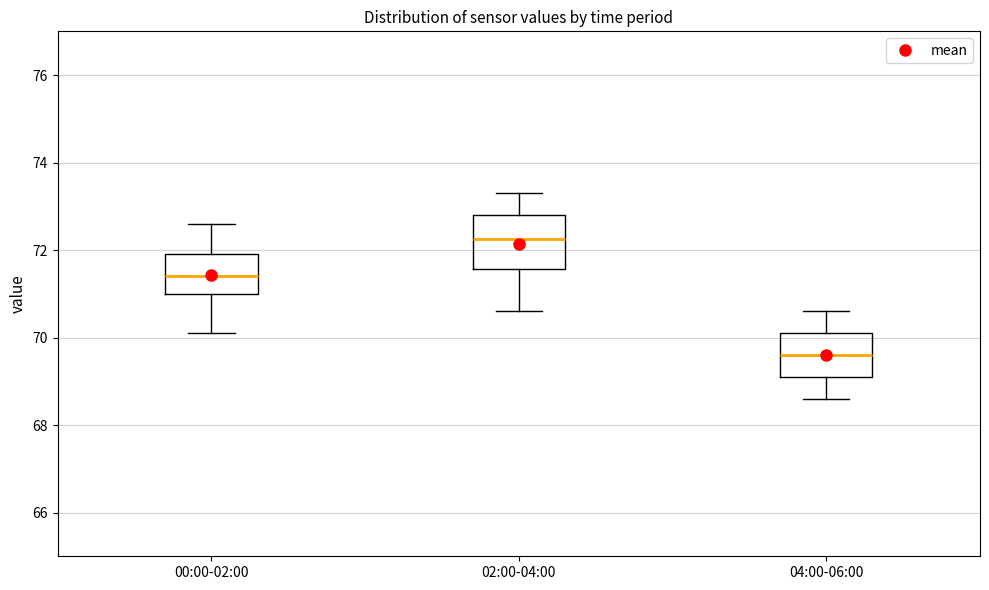

Which box has the lowest median line?

04:00-06:00